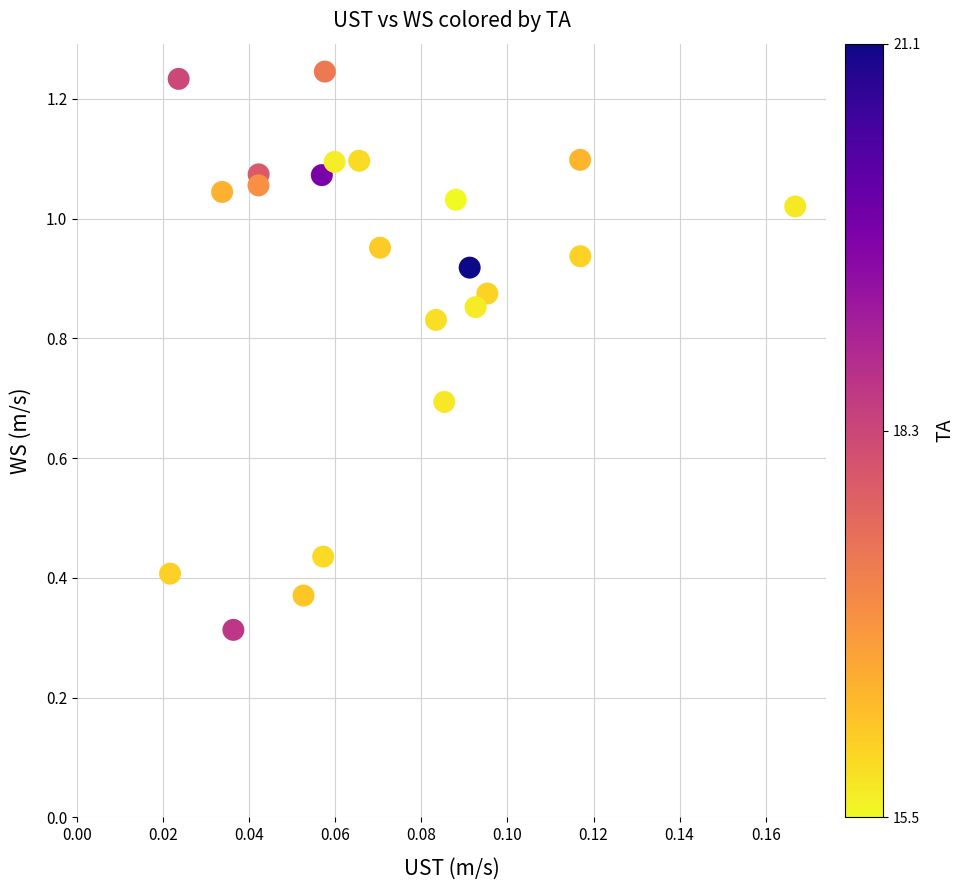

How many points are shown in the scatter plot?

22